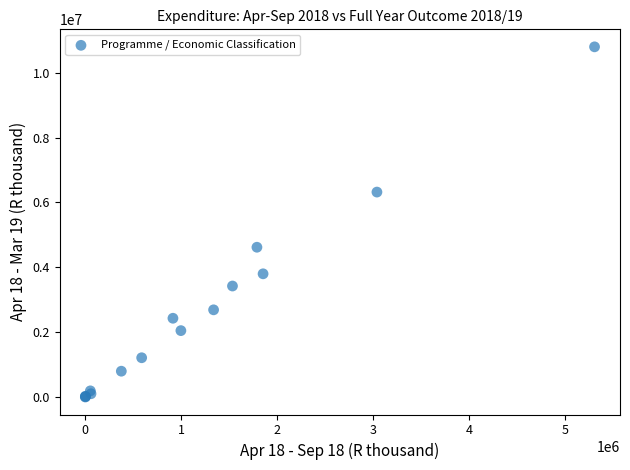

What Y value in the scatter plot is closest to 5399687?

4618793